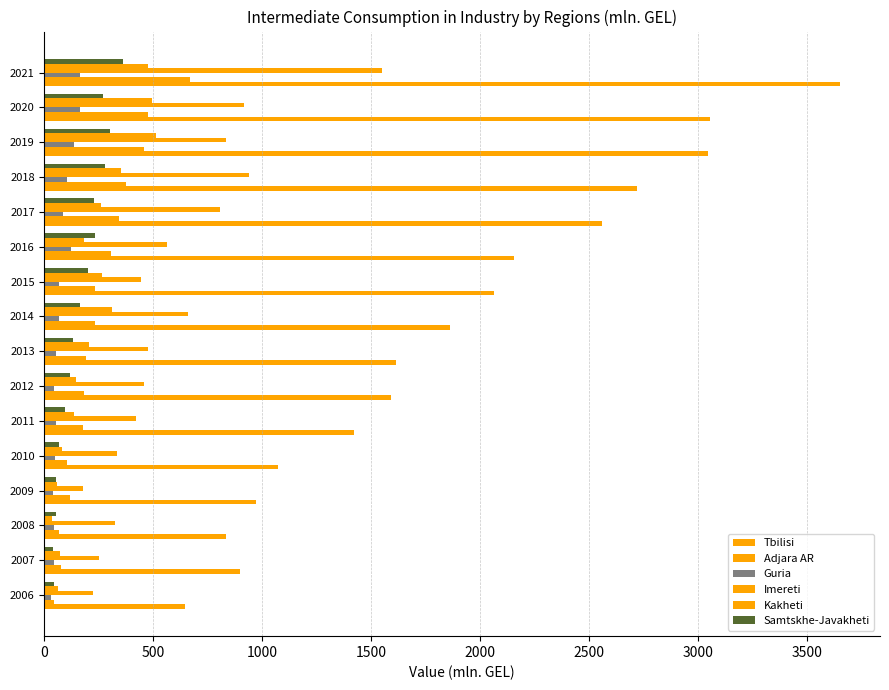

How many data points in Tbilisi are above 1860?

8